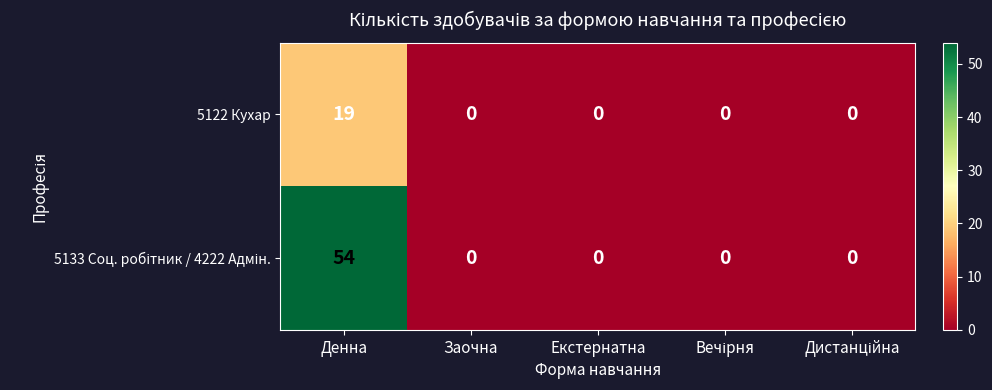

What is the average value of the 5122 Кухар series?

4